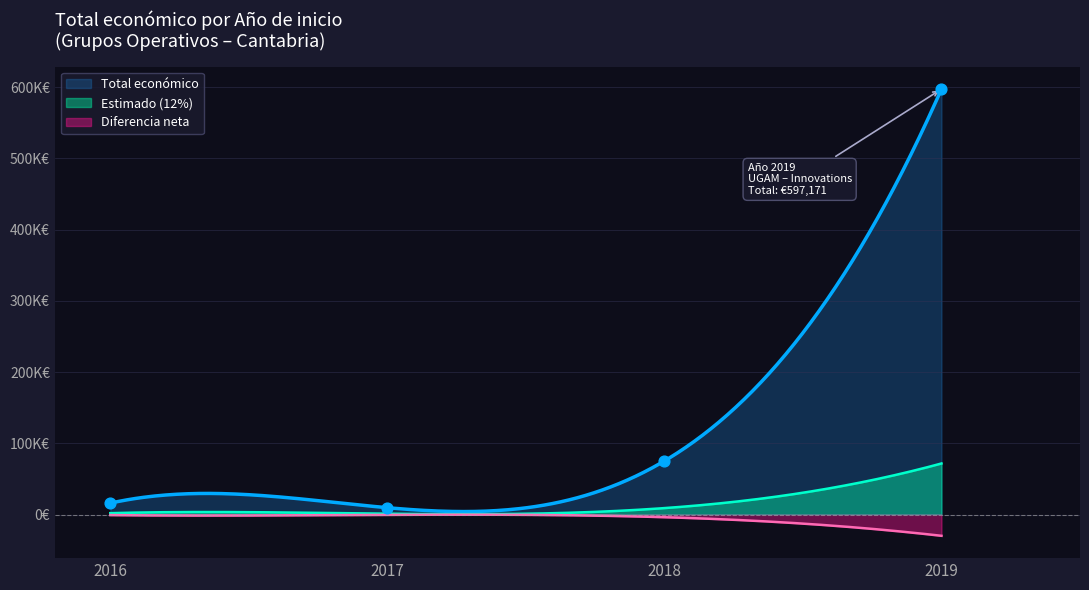

What is the change in value from 2016 to 2017?

-4160